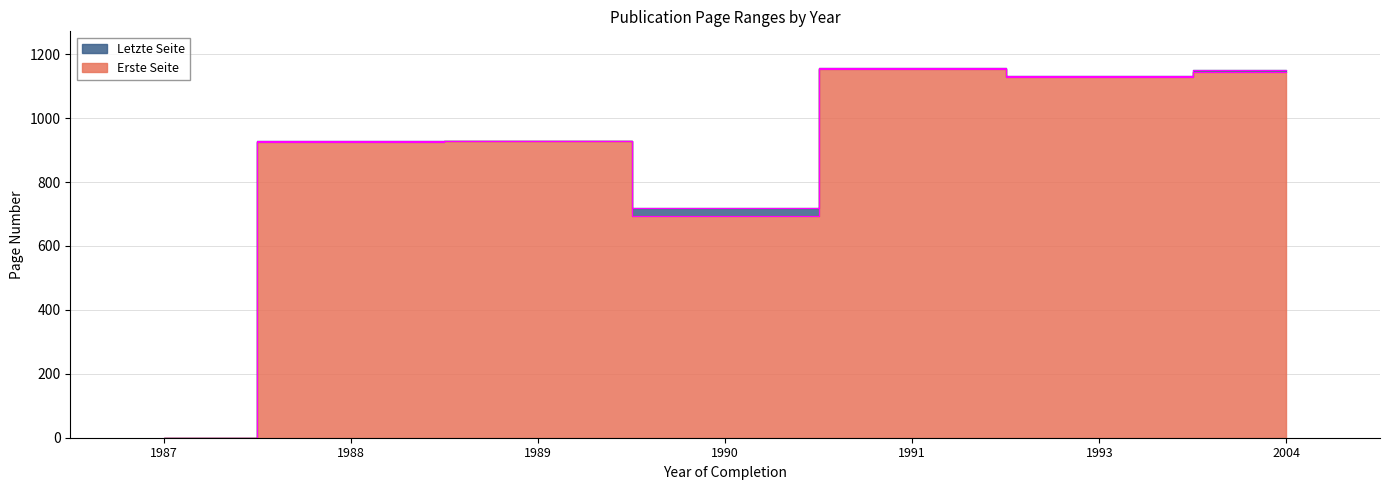

Where is Letzte Seite nearest to the value 578?

1990